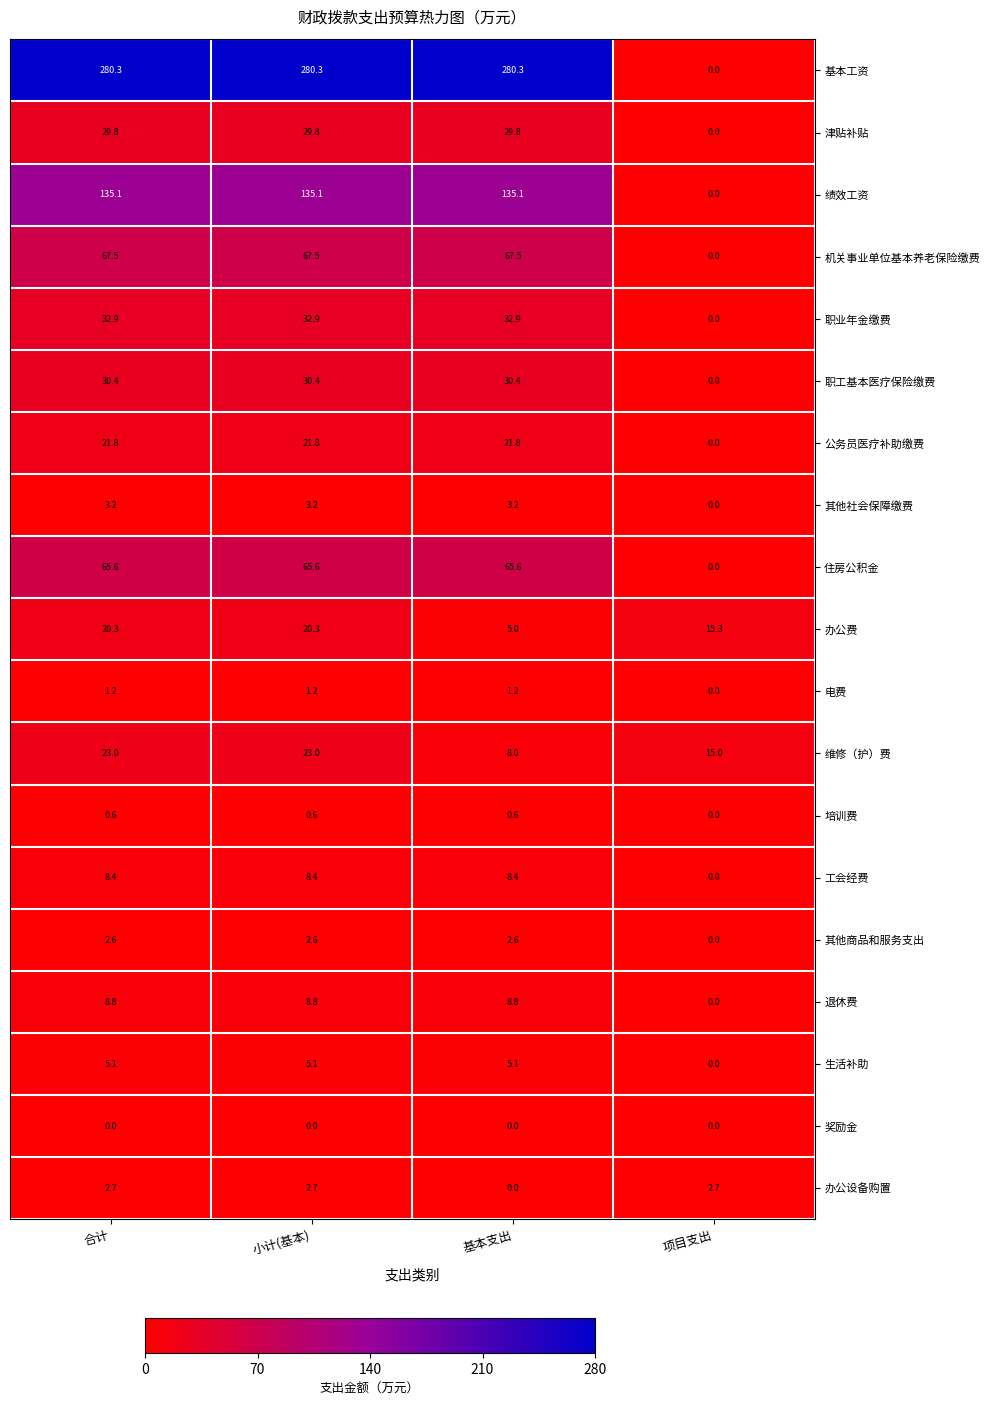

The value of 维修（护）费 at 基本支出 is 2.6. True or false?

False